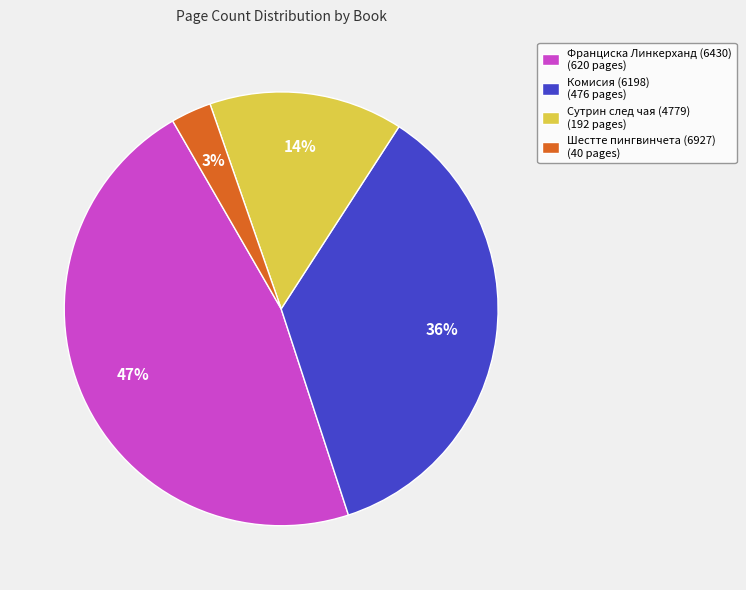

Between Сутрин след чая (4779) and Комисия (6198), which is larger?

Комисия (6198)